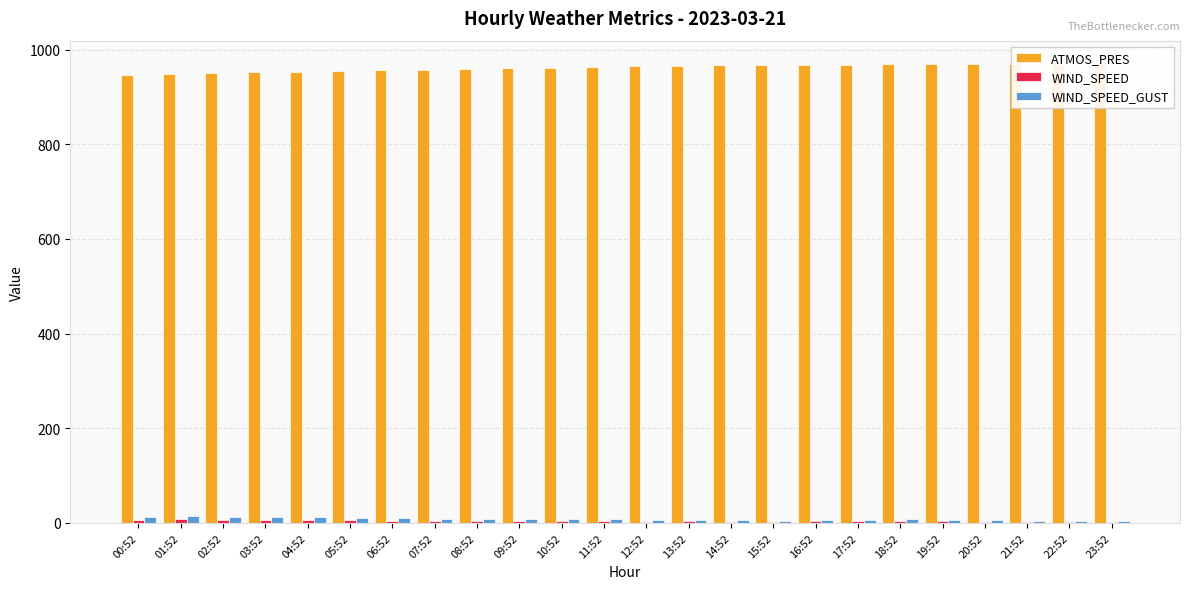

Reading left to right, transcribe all the data shown in this chart.

ATMOS_PRES: 947.3	949.0	950.5	951.9	953.2	954.7	956.2	957.6	959.1	960.7	962.0	963.7	965.0	966.2	967.2	968.0	968.6	968.7	969.2	969.5	969.6	970.0	970.3	970.6
WIND_SPEED: 6.9	7.5	6.6	6.3	6.5	6.6	4.2	4.9	4.5	3.9	4.2	3.8	2.7	3.1	2.4	2.6	2.9	3.8	3.4	3.2	2.2	1.9	2.0	1.6
WIND_SPEED_GUST: 12.9	14.0	11.9	11.7	11.7	10.7	10.7	8.5	7.9	8.1	7.5	8.0	5.3	5.4	5.3	4.5	7.0	6.8	7.3	5.6	5.4	4.3	4.5	4.3